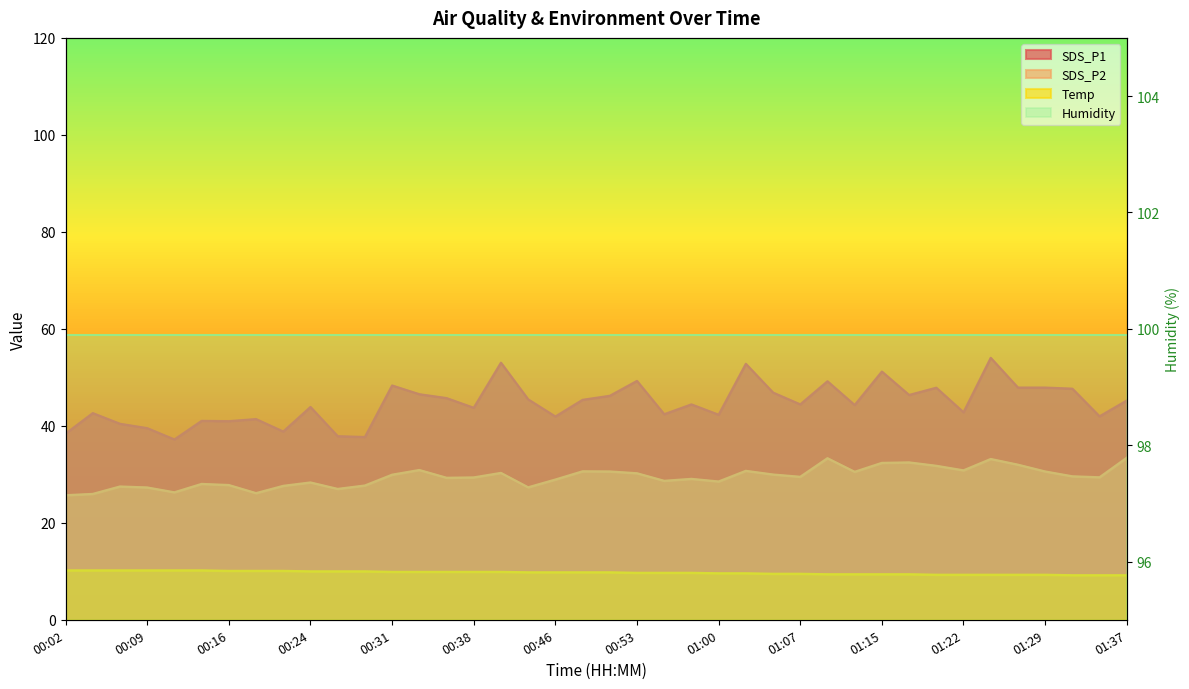

Where is the first local maximum for SDS_P1?

00:04